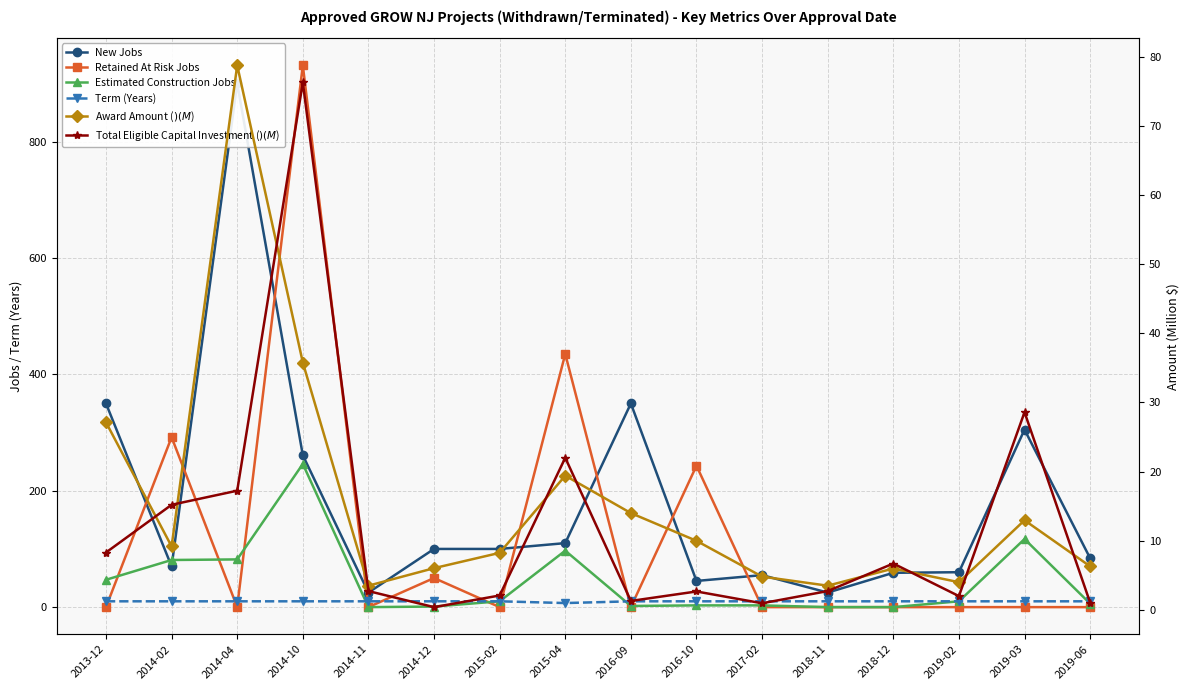

At which category is the sum across all series the highest?

2014-10